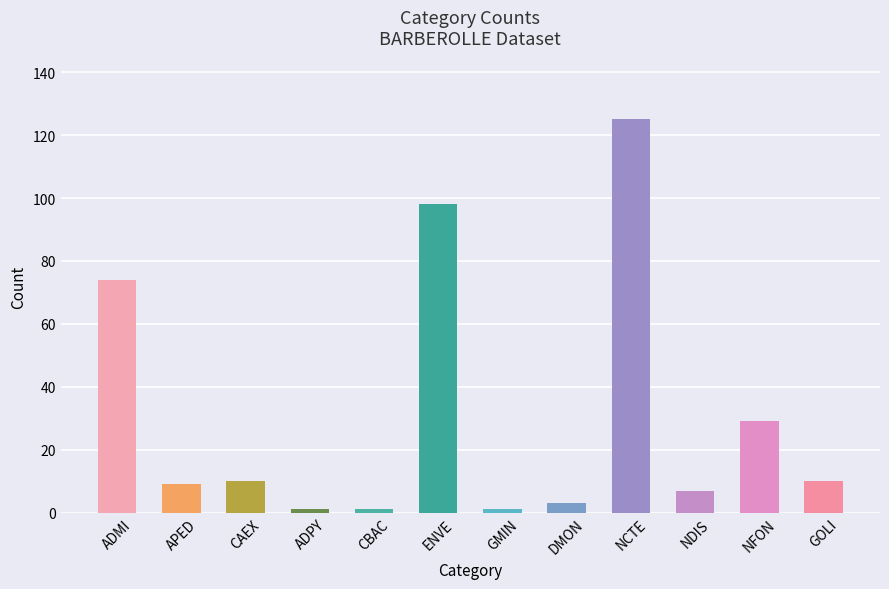

What is the label of the 1st bar from the left?

ADMI